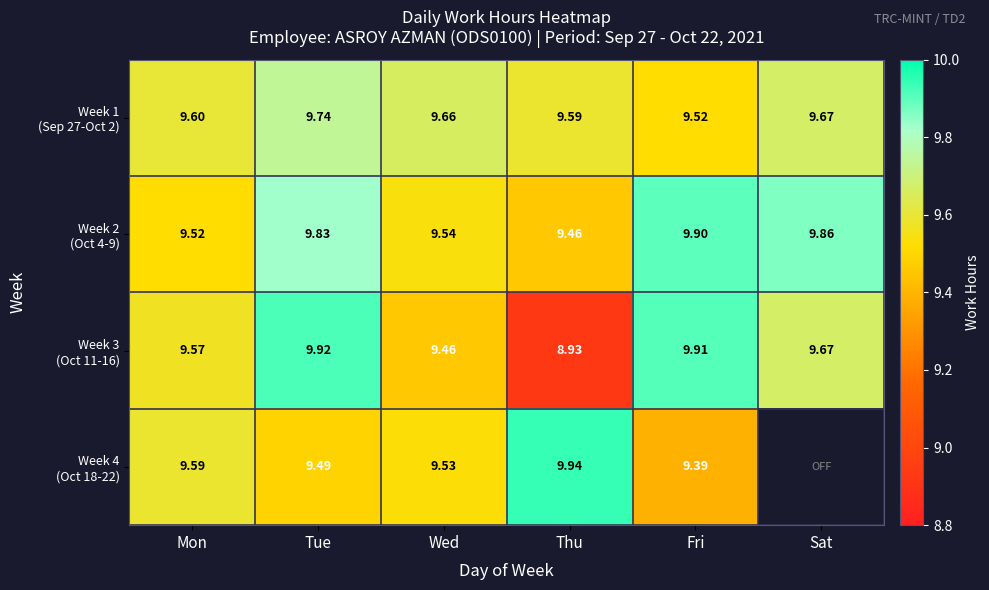

What is the sum of all Week 1 (Sep 27-Oct 2) values?

57.8